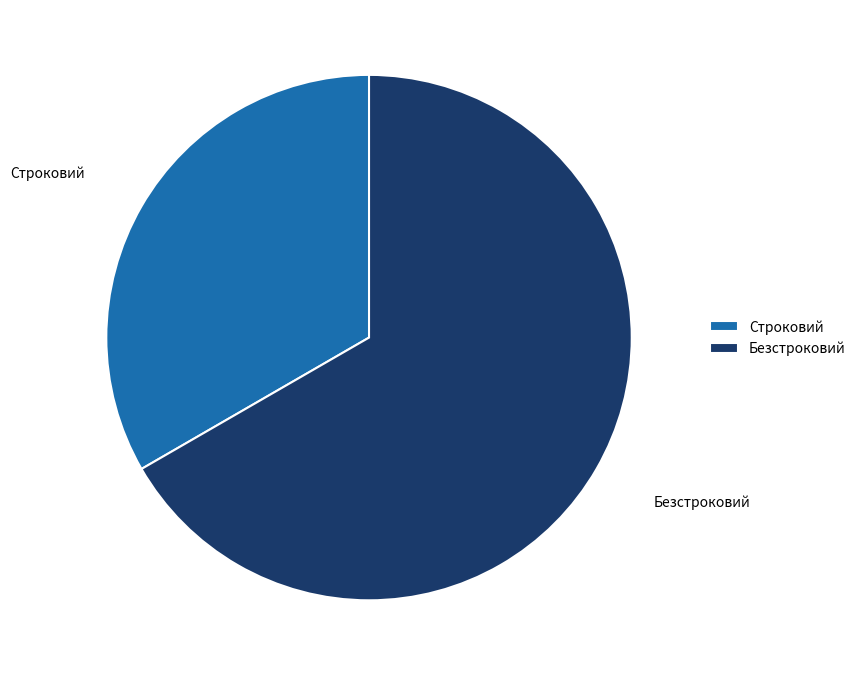

Approximately how many times larger is the value at Строковий compared to Безстроковий?

0.5